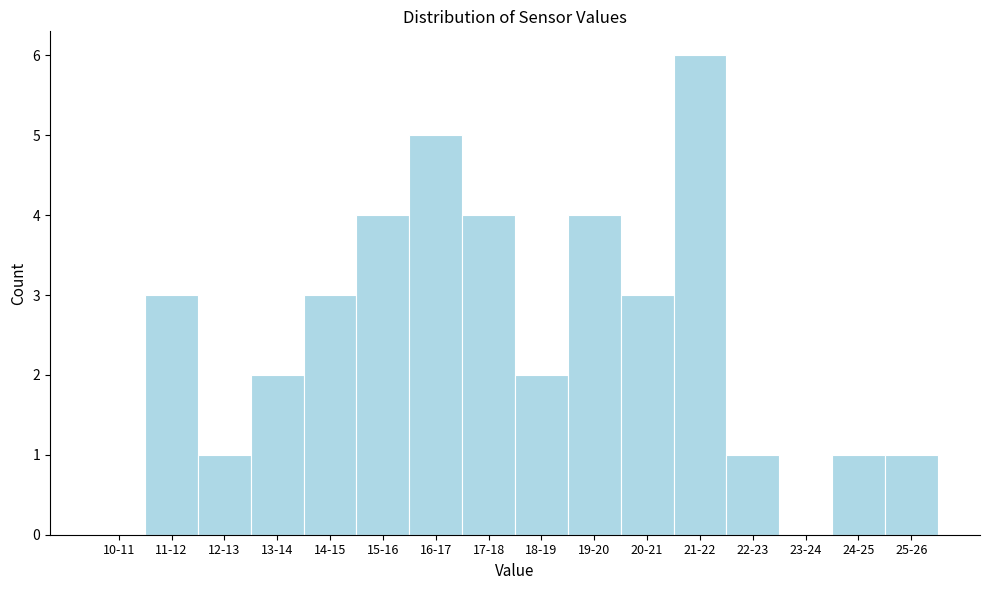

Reading left to right, transcribe all the data shown in this chart.

10-11=0	11-12=3	12-13=1	13-14=2	14-15=3	15-16=4	16-17=5	17-18=4	18-19=2	19-20=4	20-21=3	21-22=6	22-23=1	23-24=0	24-25=1	25-26=1